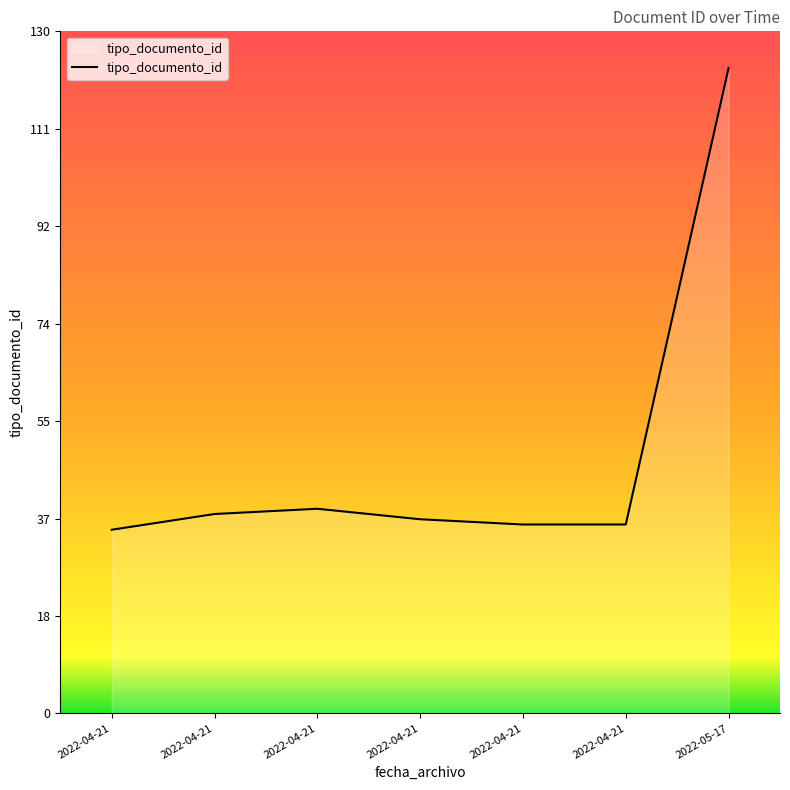

List the labels in order of value, largest first.

2022-05-17, 2022-04-21, 2022-04-21, 2022-04-21, 2022-04-21, 2022-04-21, 2022-04-21